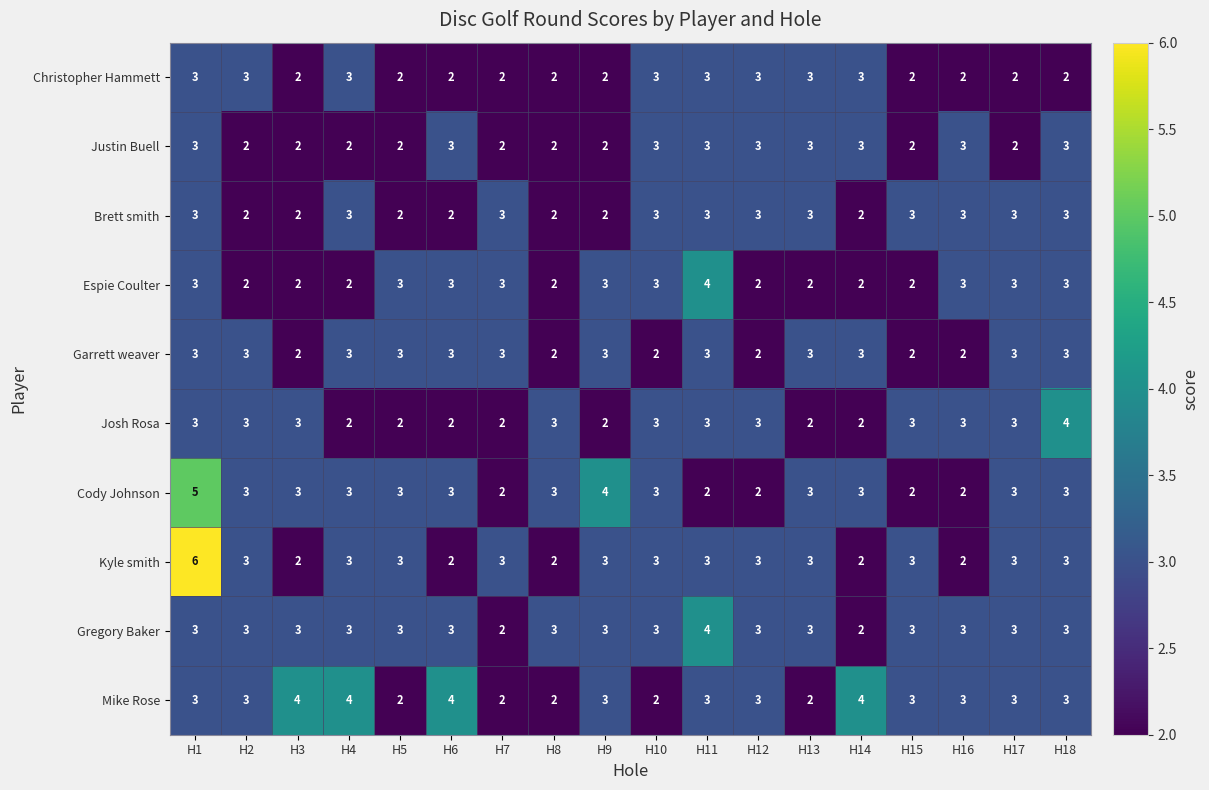

What is the sum of the Espie Coulter values at H16 and H7?

6